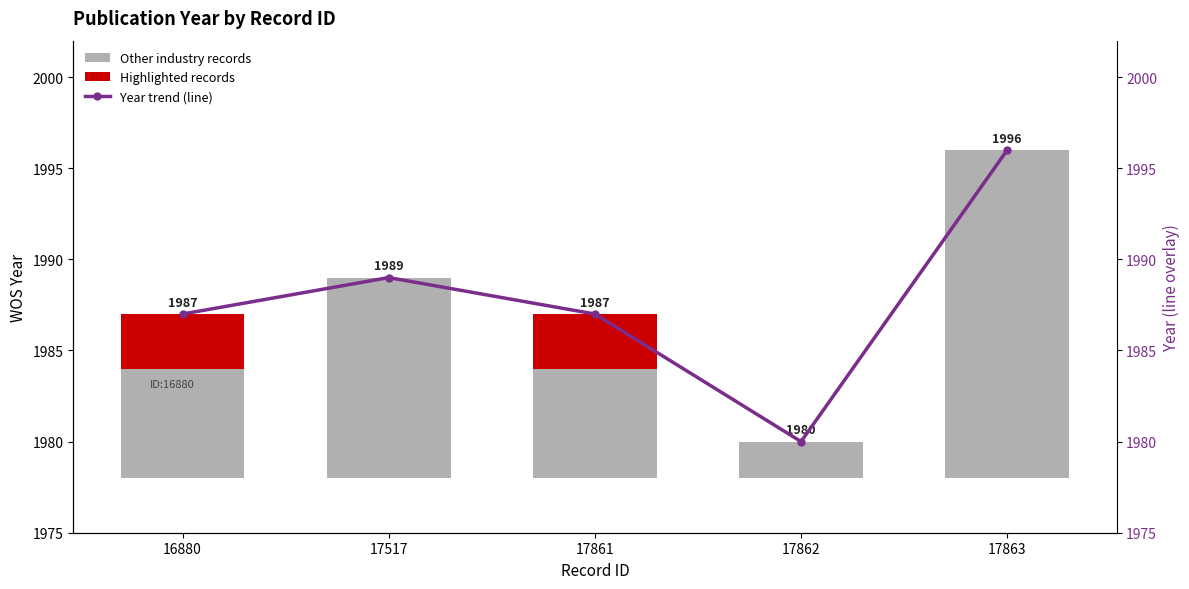

How many data points in Year trend (line) are less than 1987?

1